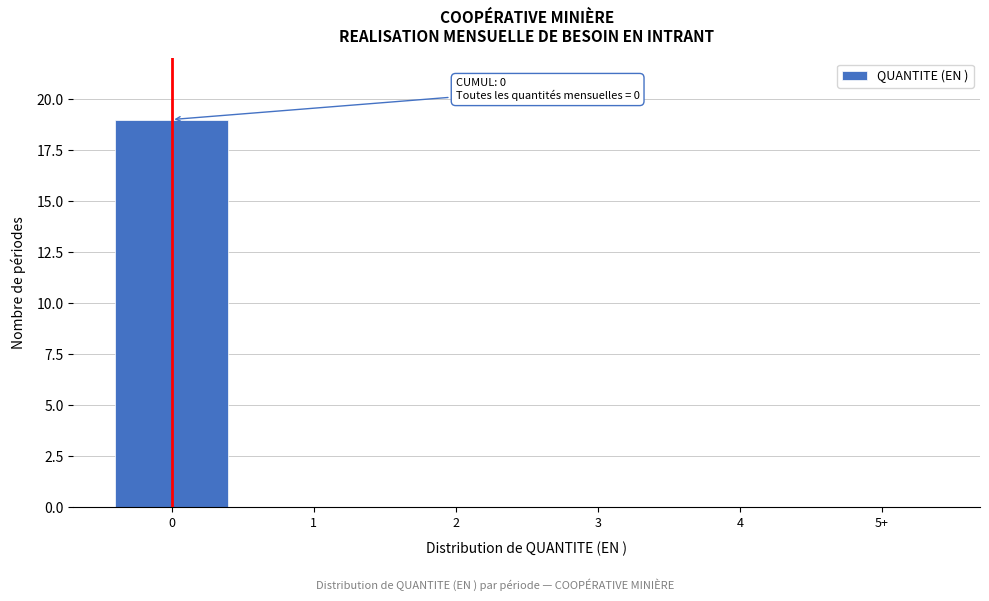

What is the sum of all values?

19